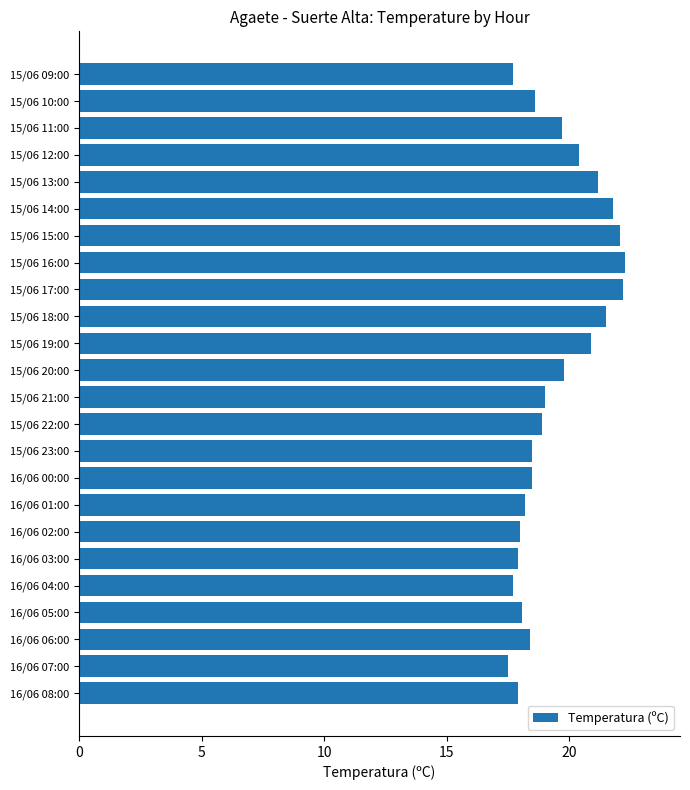

What is the sum of all values?

466.8